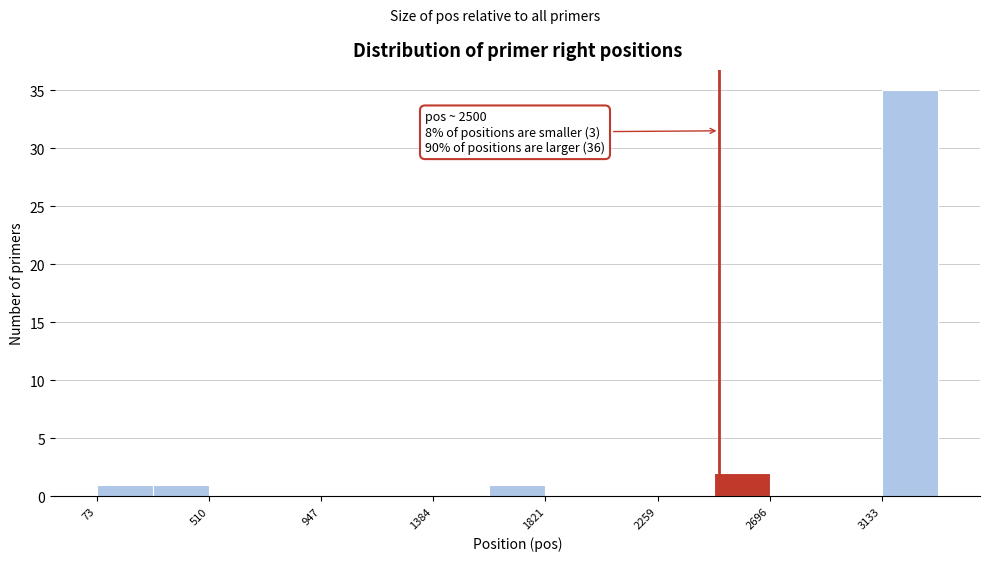

Which range on the x-axis has the tallest bar?

3150 to 3350